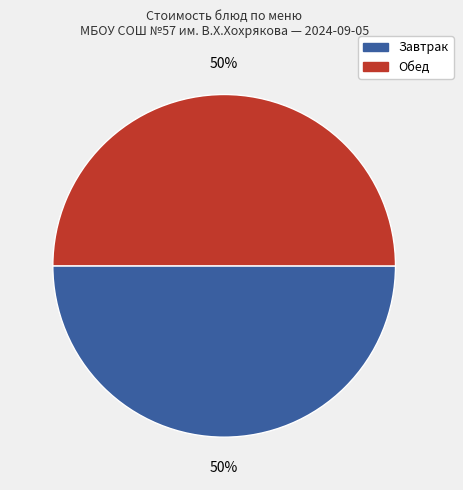

To the nearest percent, what is the average slice percentage?

50%